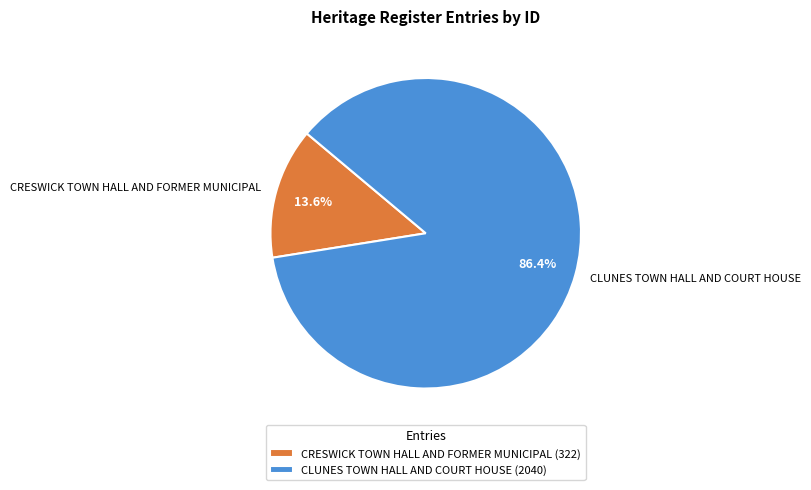

To the nearest percent, what is the combined percentage of CRESWICK TOWN HALL AND FORMER MUNICIPAL and CLUNES TOWN HALL AND COURT HOUSE?

100%